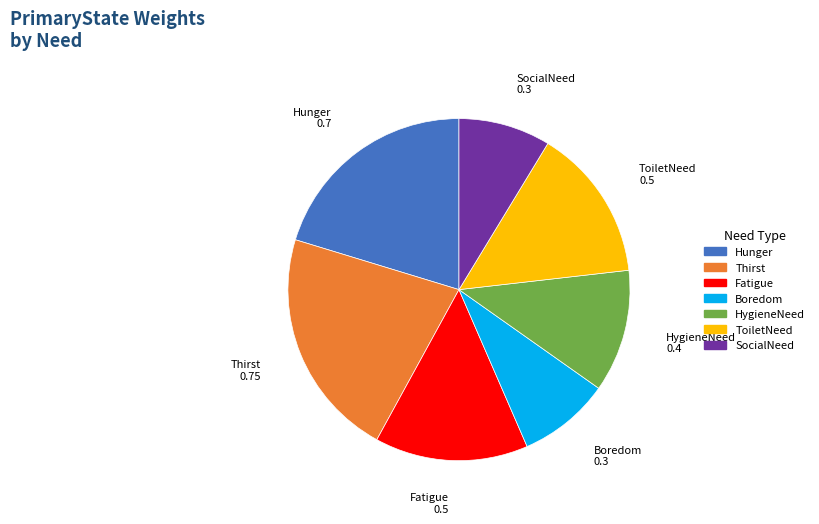

Do Thirst and ToiletNeed together represent more than half of the pie?

No